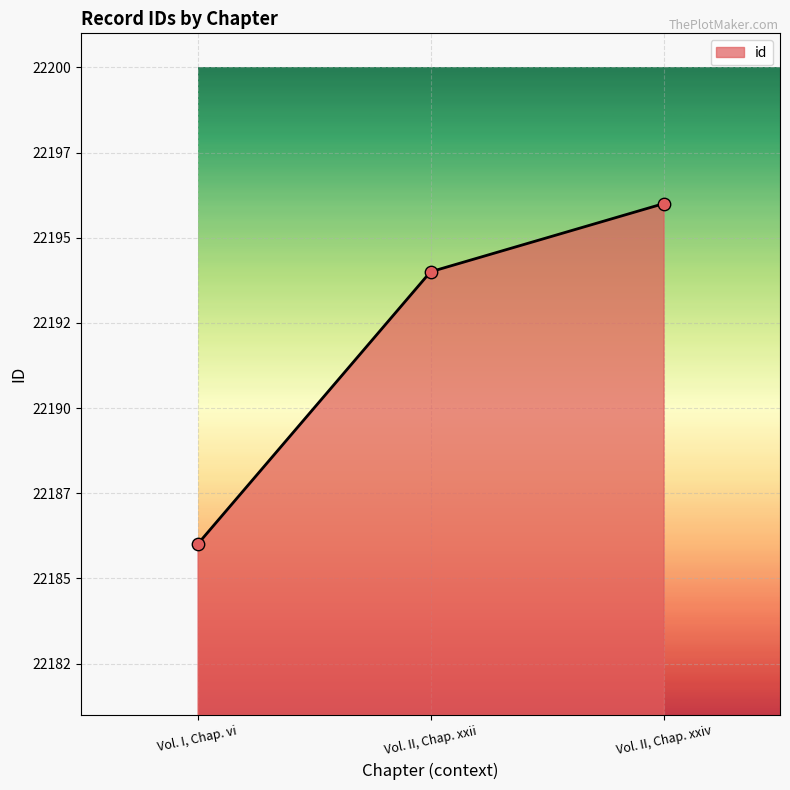

Which has a higher value, Vol. II, Chap. xxii or Vol. I, Chap. vi?

Vol. II, Chap. xxii